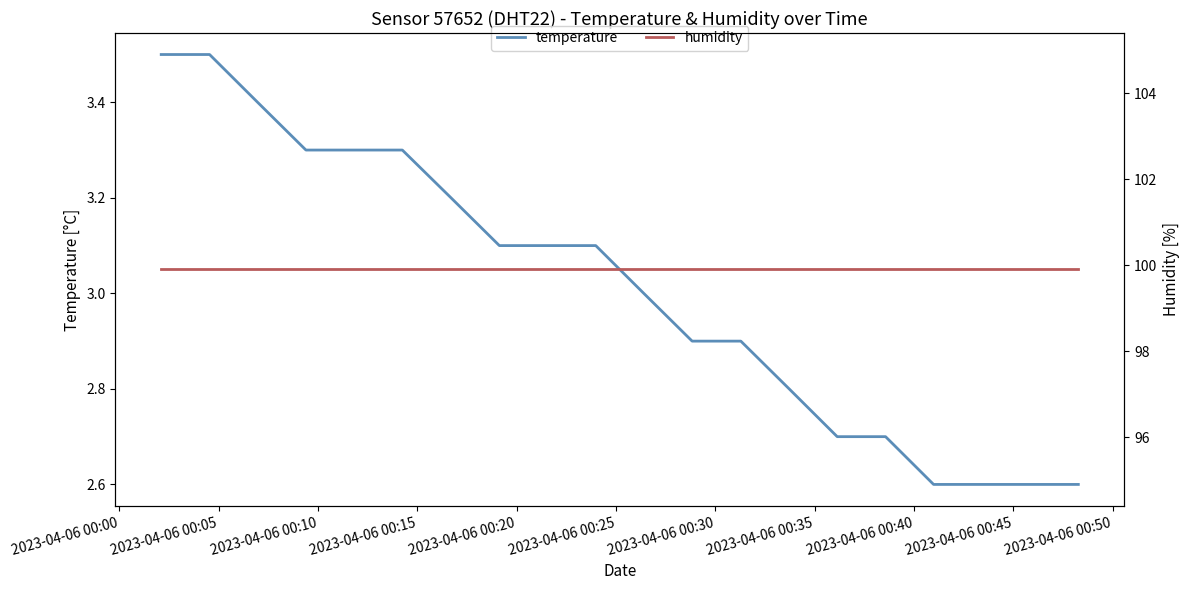

True or false: temperature and humidity intersect in this chart.

False